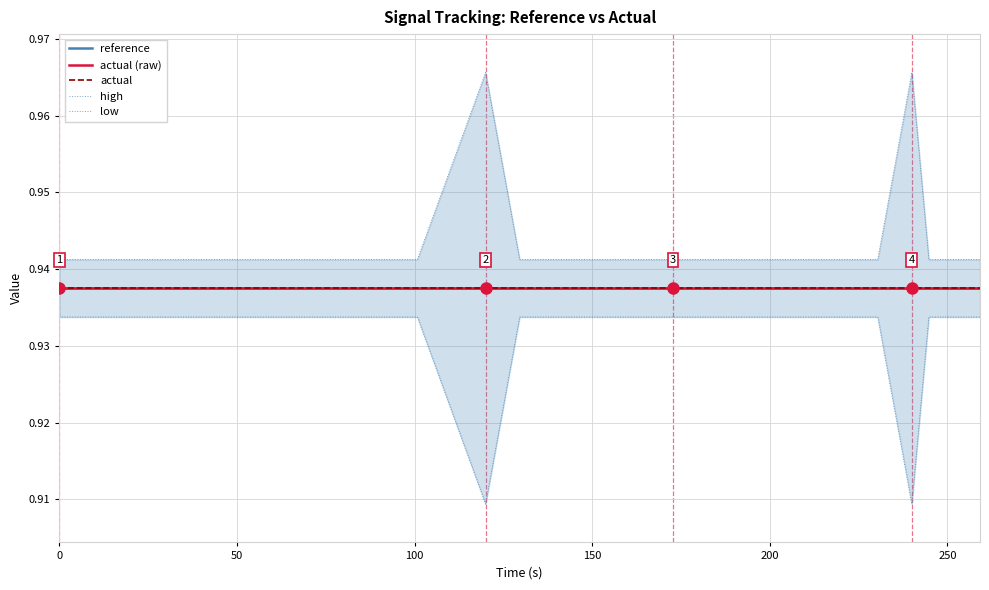

Reading right to left, transcribe all the data shown in this chart.

reference: 0.9	0.9	0.9	0.9	0.9	0.9	0.9	0.9	0.9	0.9	0.9	0.9	0.9	0.9	0.9	0.9	0.9	0.9	0.9	0.9
actual (raw): 0.9	0.9	0.9	0.9	0.9	0.9	0.9	0.9	0.9	0.9	0.9	0.9	0.9	0.9	0.9	0.9	0.9	0.9	0.9	0.9
actual: 0.9	0.9	0.9	0.9	0.9	0.9	0.9	0.9	0.9	0.9	0.9	0.9	0.9	0.9	0.9	0.9	0.9	0.9	0.9	0.9
high: 0.9	0.9	1.0	0.9	0.9	0.9	0.9	0.9	0.9	0.9	0.9	1.0	0.9	0.9	0.9	0.9	0.9	0.9	0.9	0.9
low: 0.9	0.9	0.9	0.9	0.9	0.9	0.9	0.9	0.9	0.9	0.9	0.9	0.9	0.9	0.9	0.9	0.9	0.9	0.9	0.9